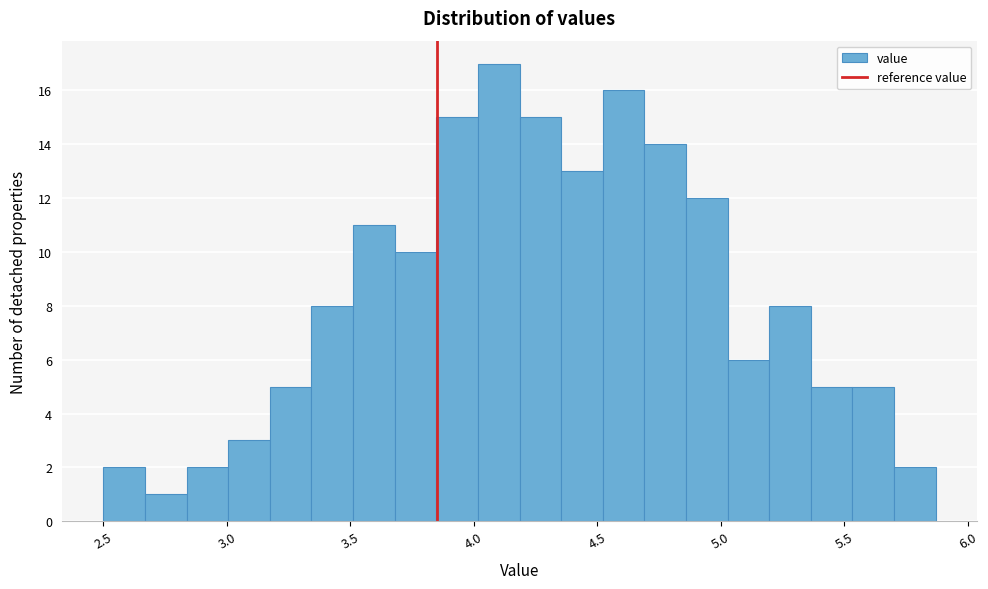

Around what value on the x-axis is the tallest bar? Give the approximate position of its centre, as read against the axis.

4.10